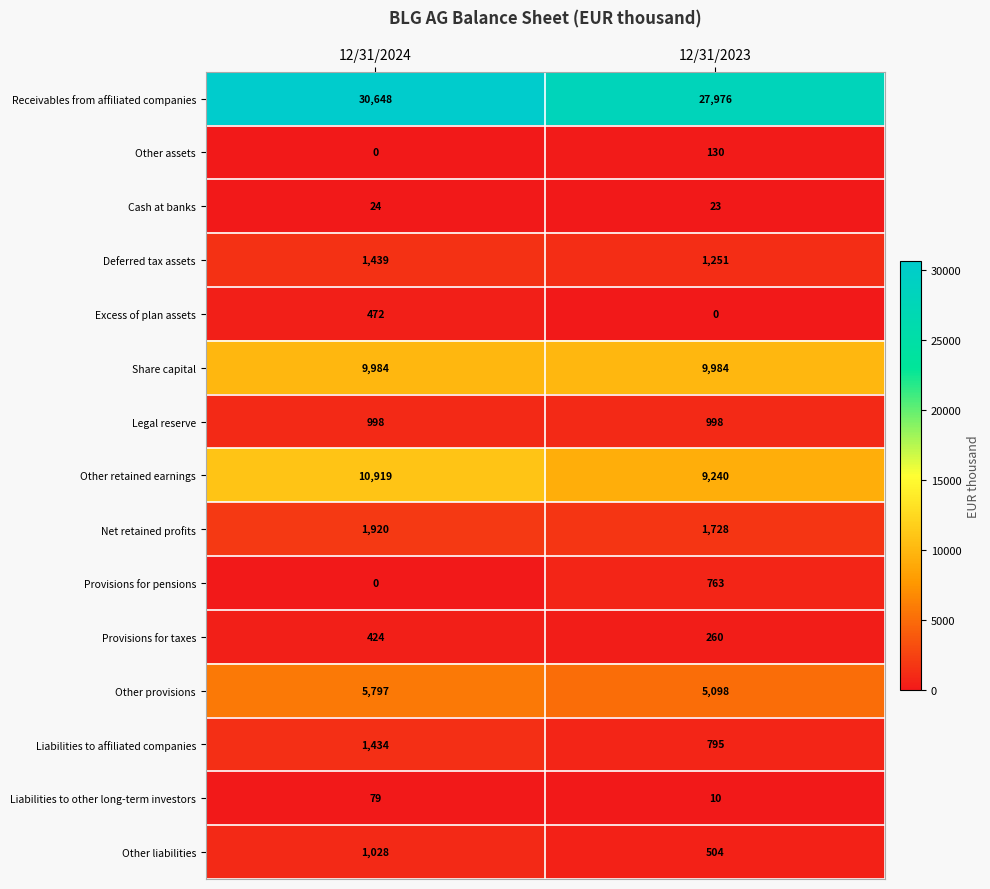

Which series has the largest range (max minus min)?

Receivables from affiliated companies